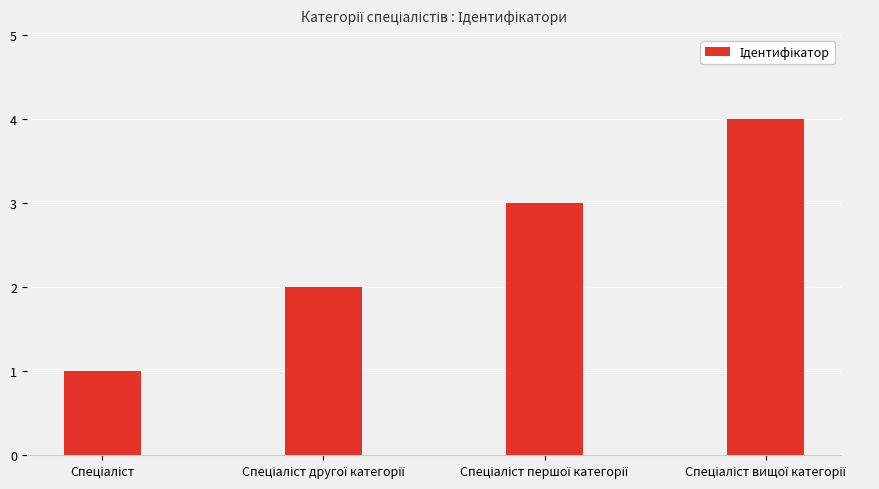

How many values are between 2 and 4?

3